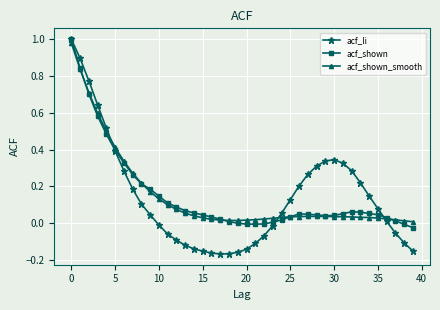

True or false: acf_li has more than 0 points higher than both neighbors.

True